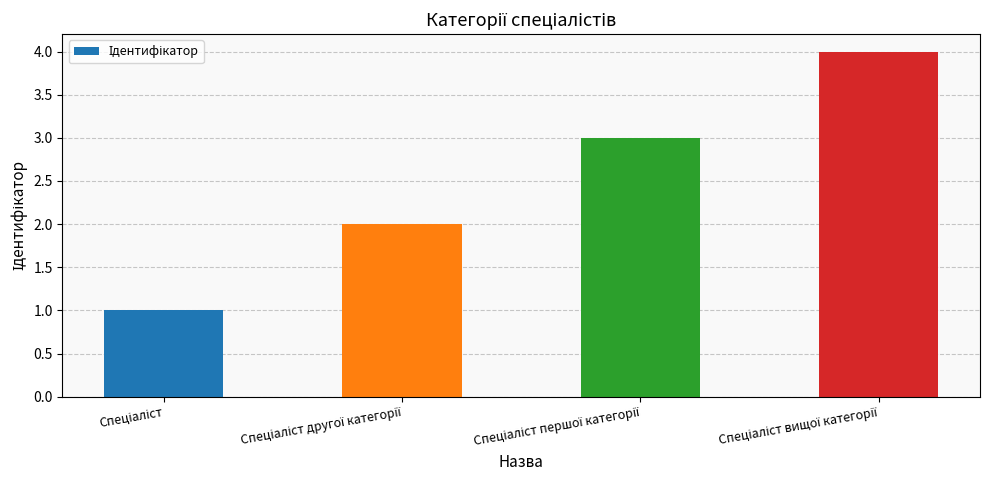

What is the sum of all values?

10